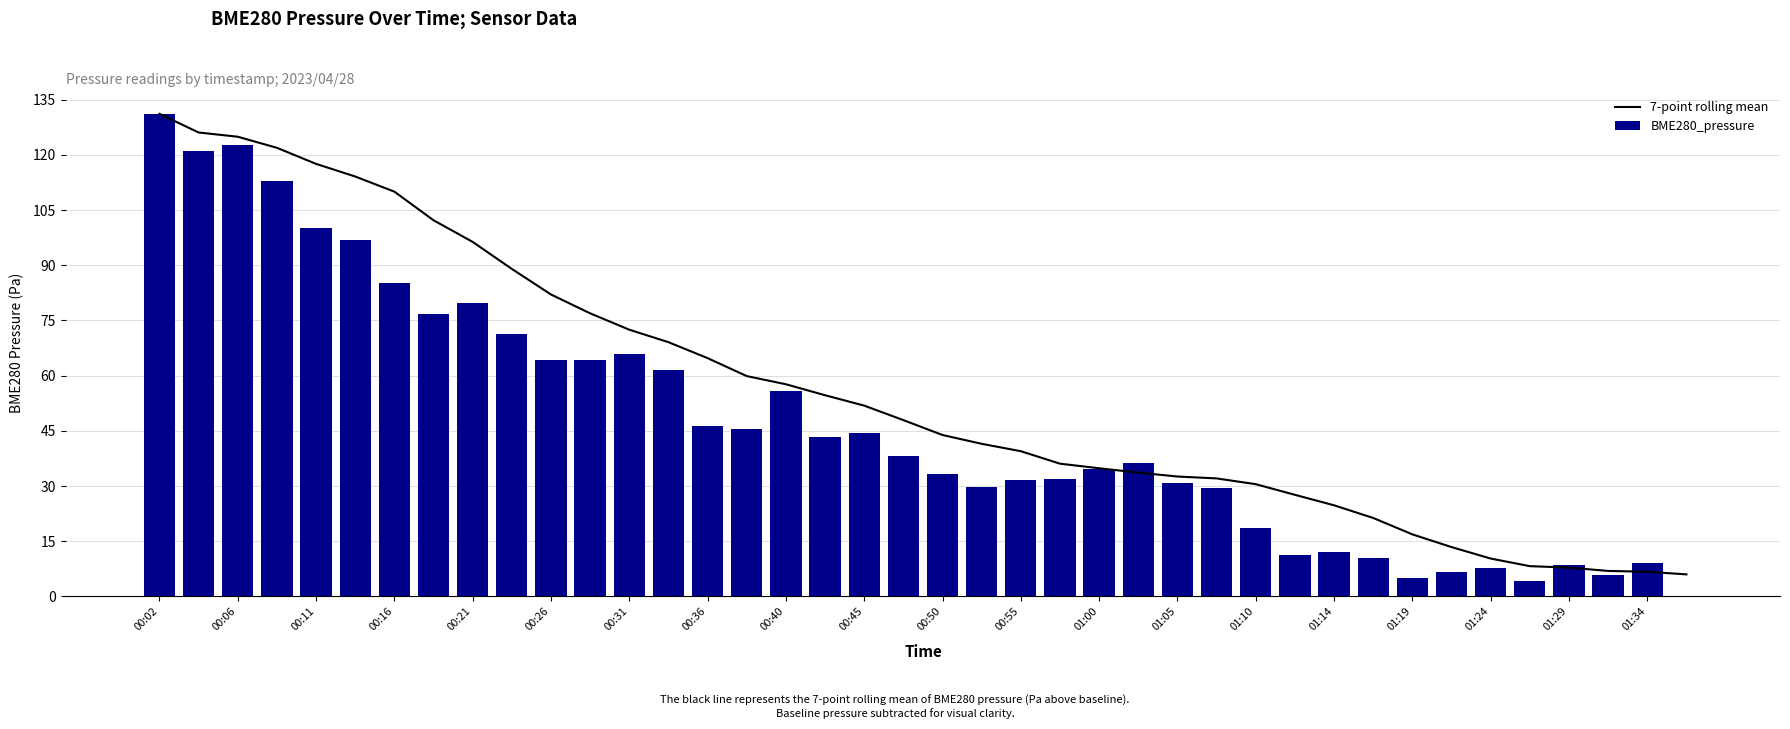

Is it true that BME280_pressure equals 154.9 at 00:11?

False